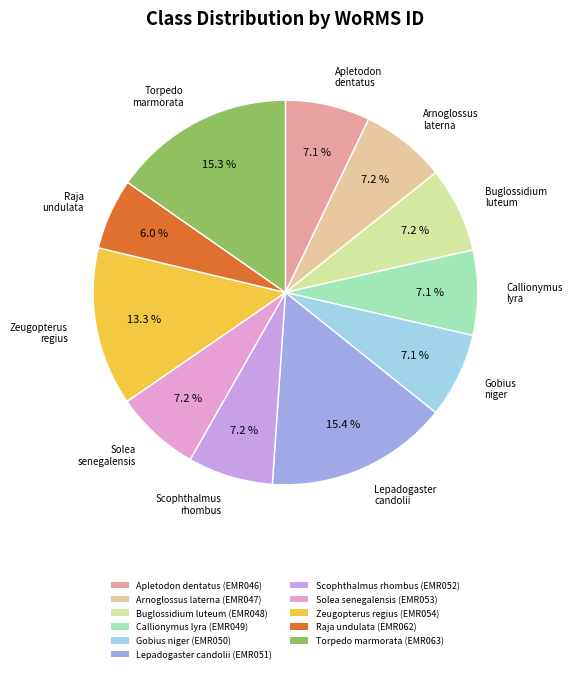

True or false: Torpedo marmorata (EMR063) accounts for 15% of the total.

True